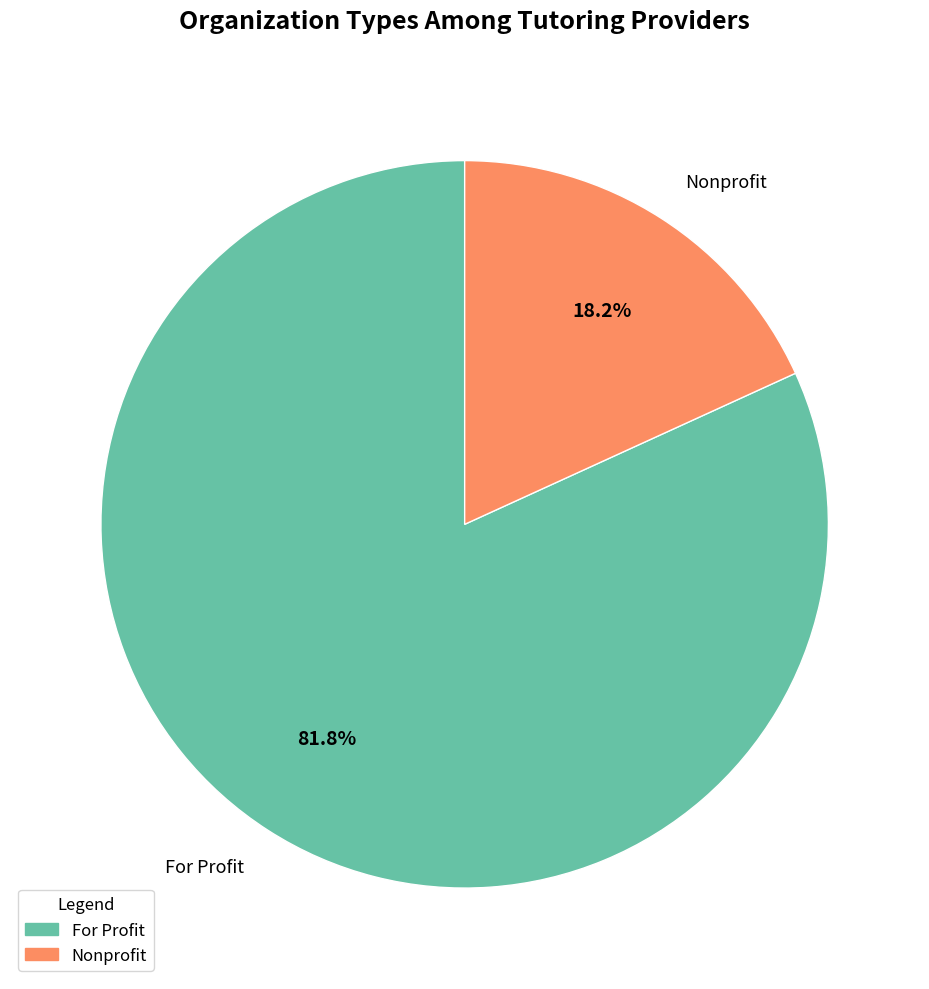

What is the largest slice in the pie chart?

For Profit